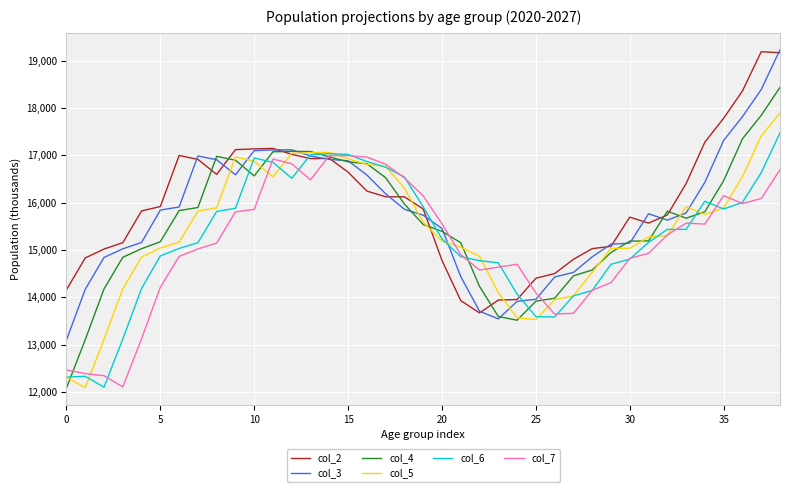

Which series has the widest spread of values?

col_4